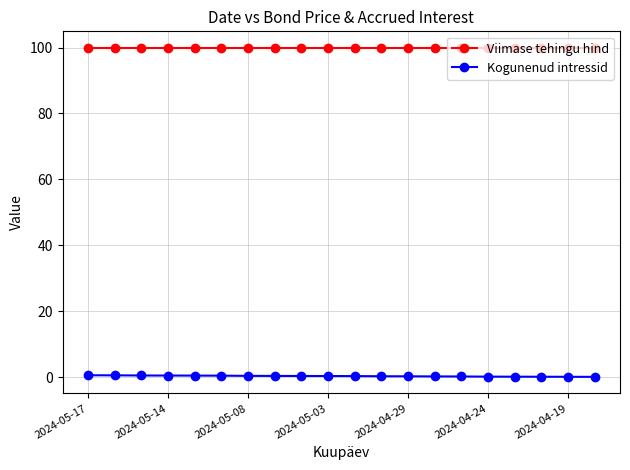

What are all the series names shown in the legend?

Viimase tehingu hind, Kogunenud intressid